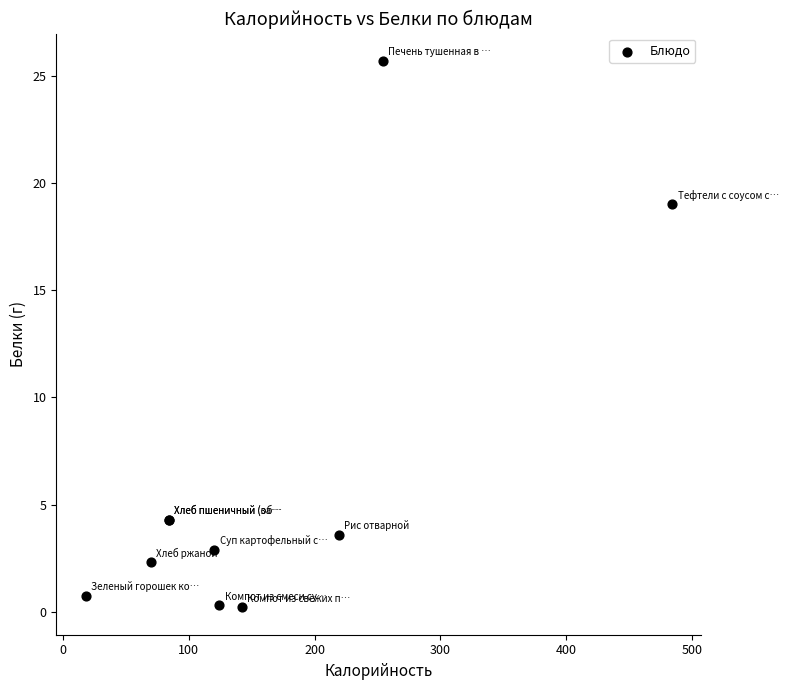

What Y value in the scatter plot is closest to 12?

19.0